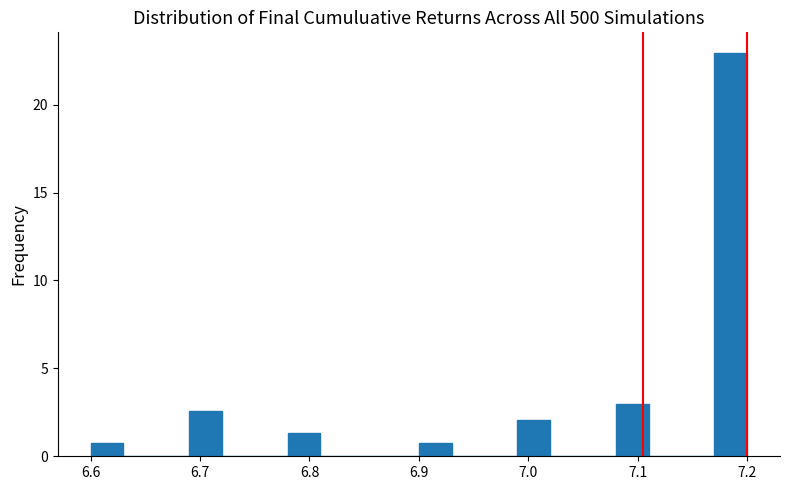

Read against the x-axis, roughly where is the centre of the tallest bar?

7.19